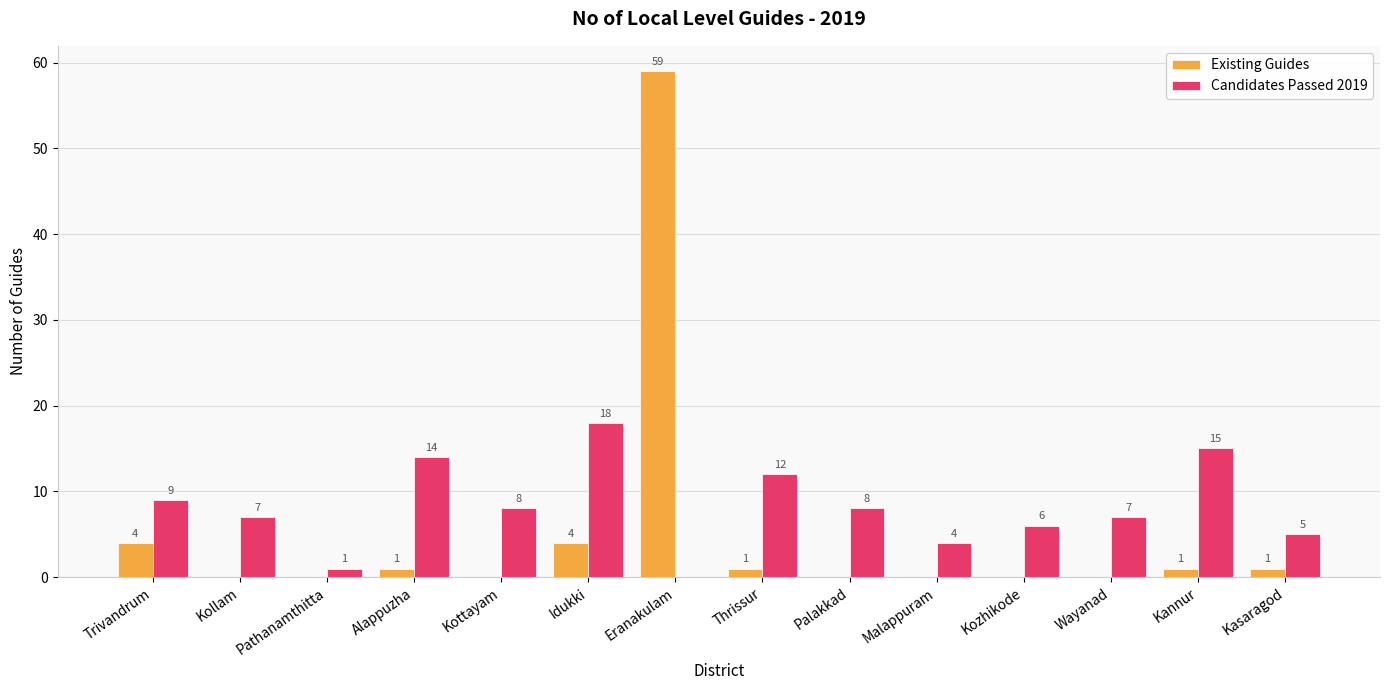

What is the sum of the Candidates Passed 2019 values at Pathanamthitta and Kannur?

16